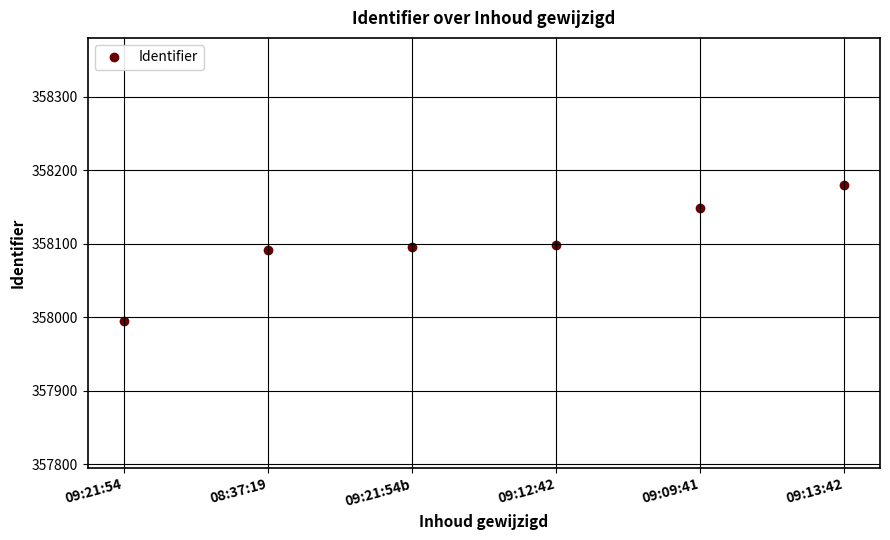

Which category has the highest value across all series?

09:13:42